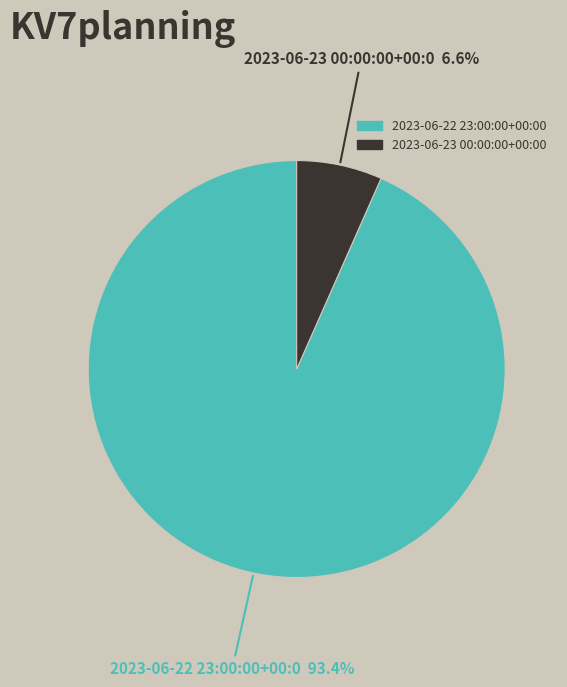

To the nearest percent, what is the difference between the 2023-06-22 23:00:00+00:00 and 2023-06-23 00:00:00+00:00 slice percentages?

87%